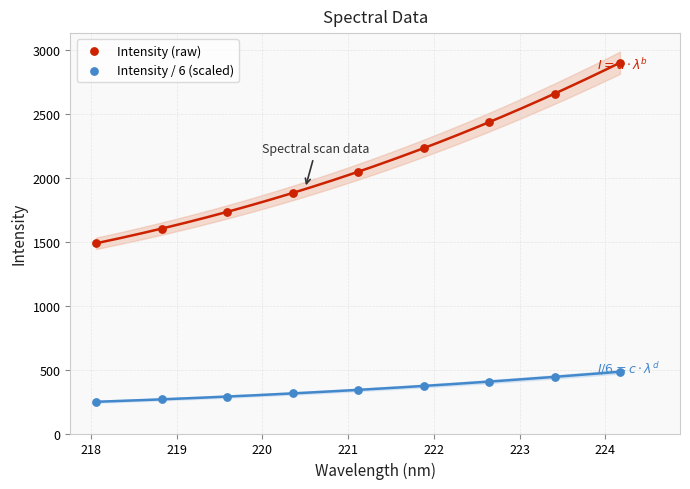

Which series reaches the minimum Y coordinate?

Intensity / 6 (scaled)